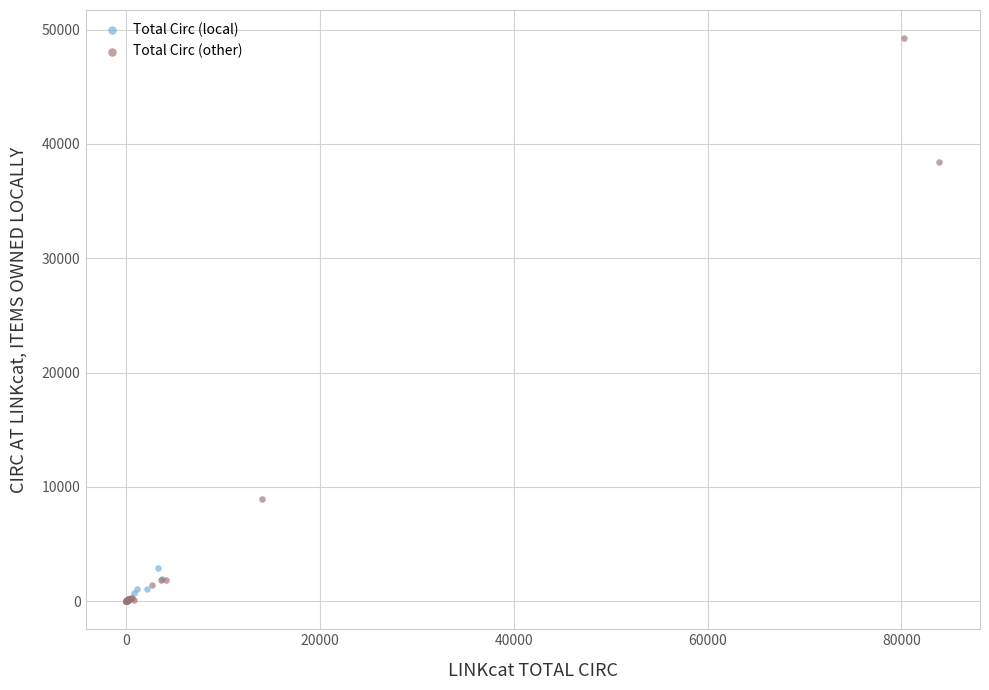

Which series has the widest spread of Y values?

Total Circ (other)